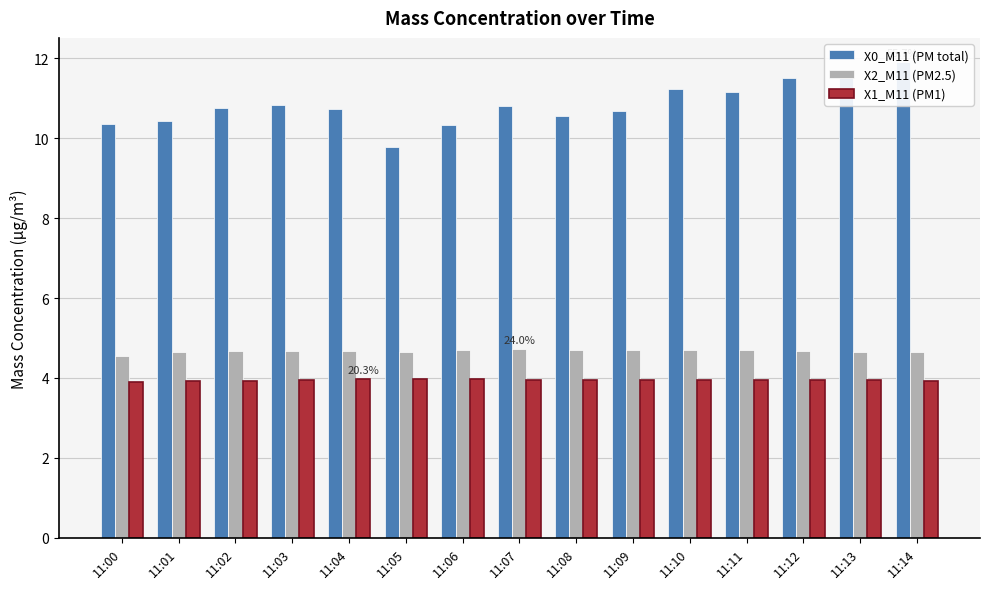

How many bars are there in each group?

3